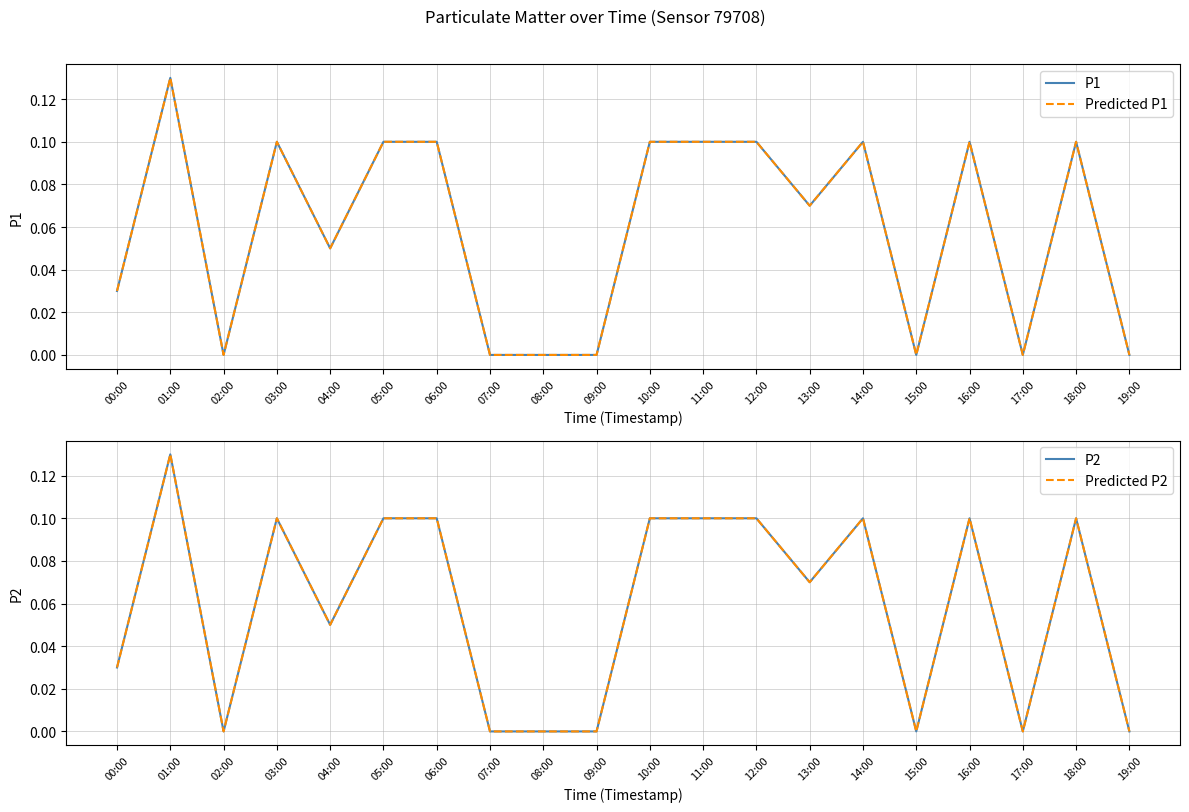

Is it true that Predicted P1 equals -0.0 at 02:00?

False